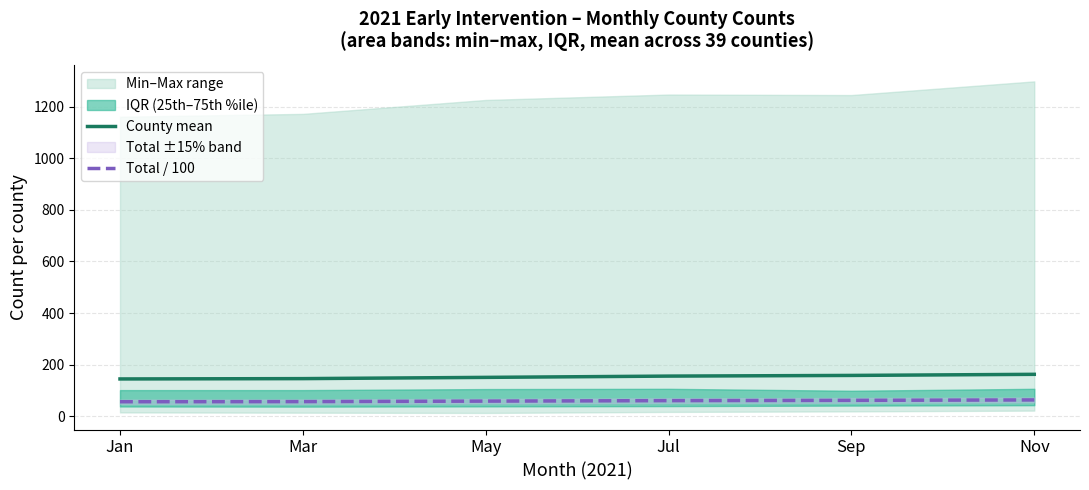

How many values in the Total / 100 series are below 60?

3